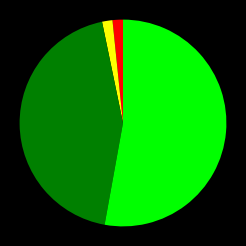

How many segments does this pie chart have?

4